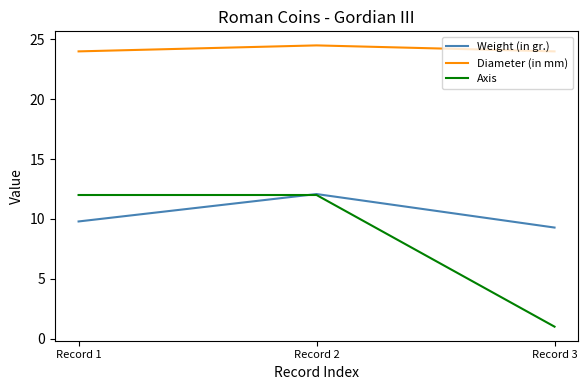

At how many categories does at least one series exceed 15?

3